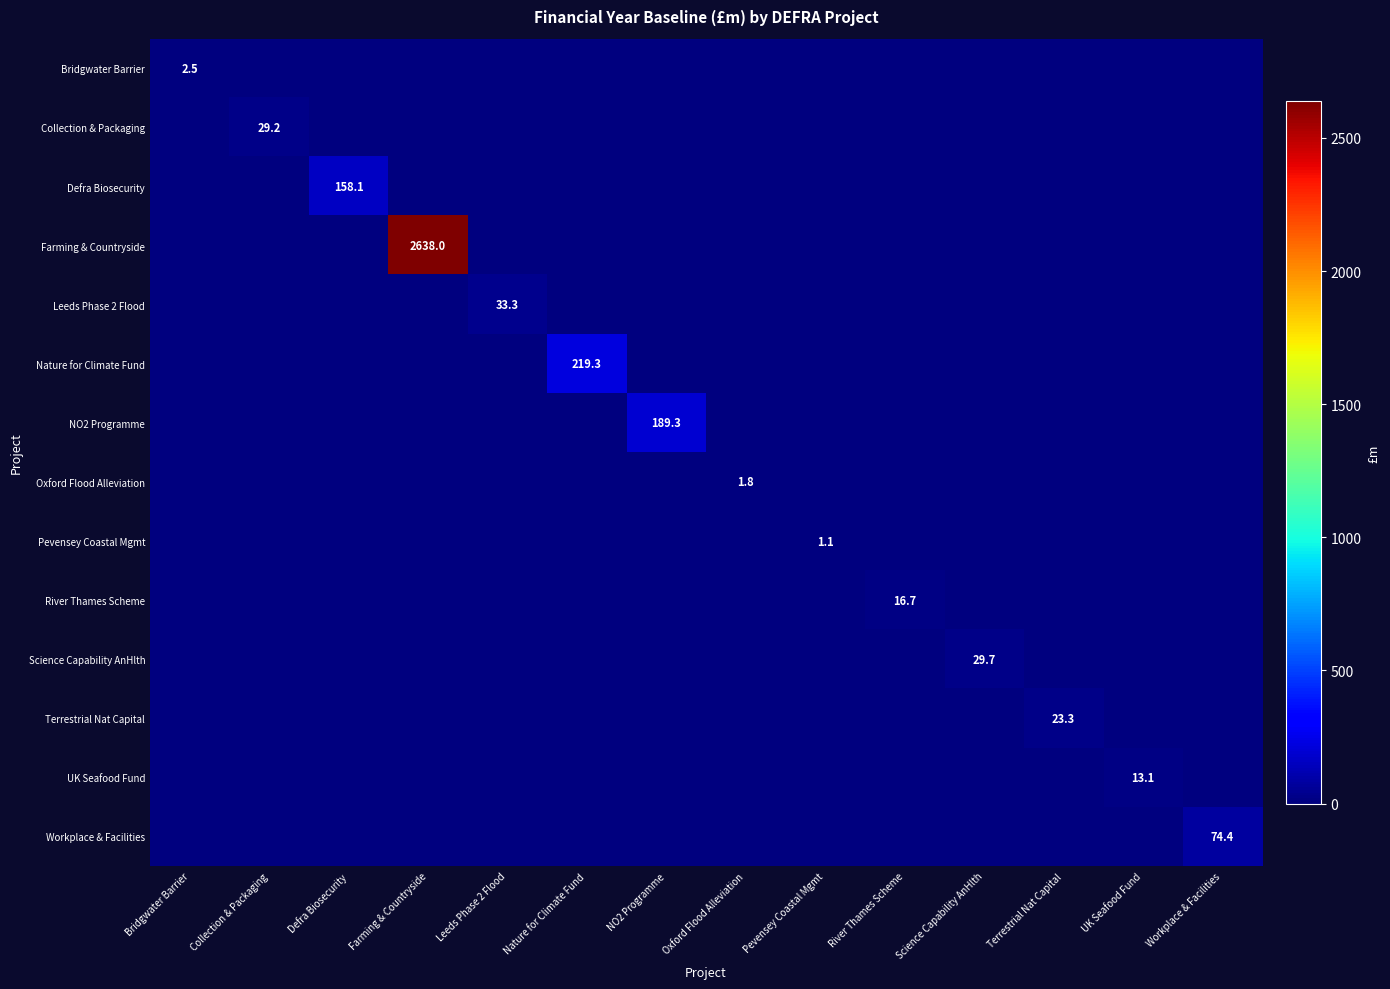

At how many categories does at least one series exceed 1478?

1